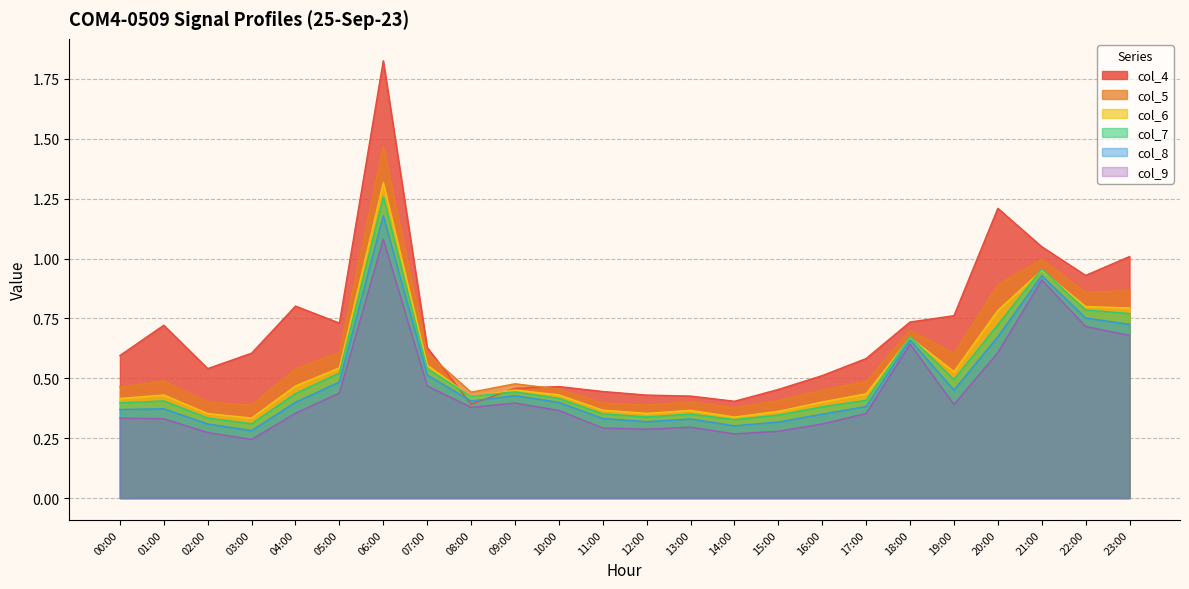

How many data points does each series have?

24